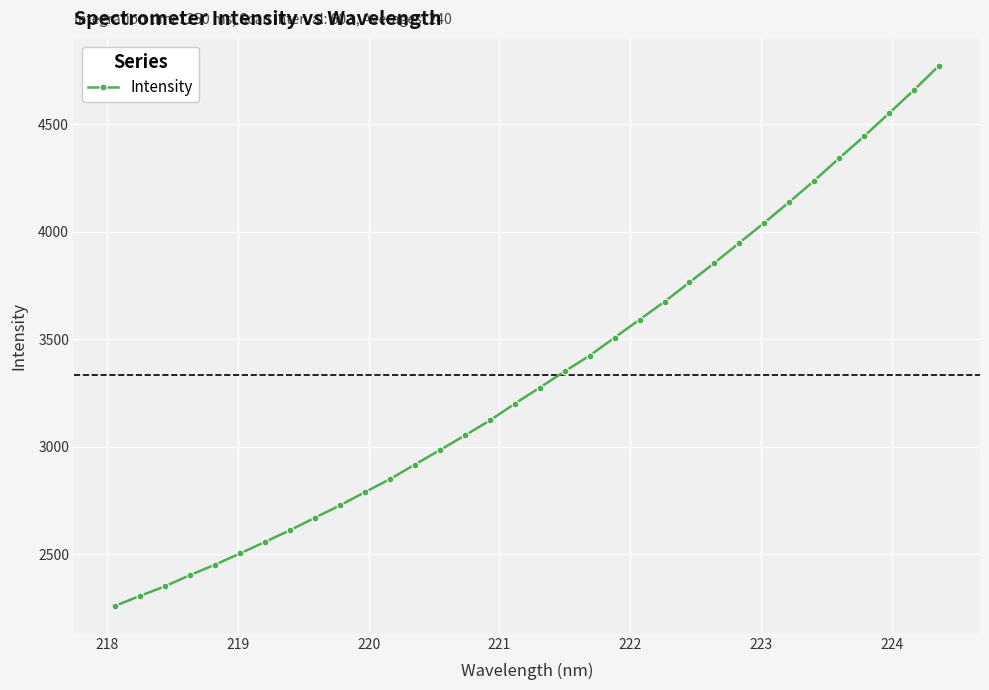

What is the average value?

3333.5